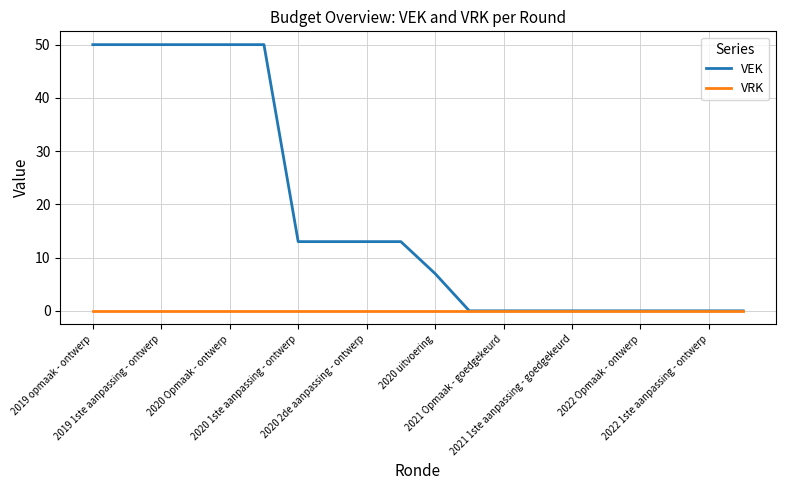

Which series has the largest total across all categories?

VEK